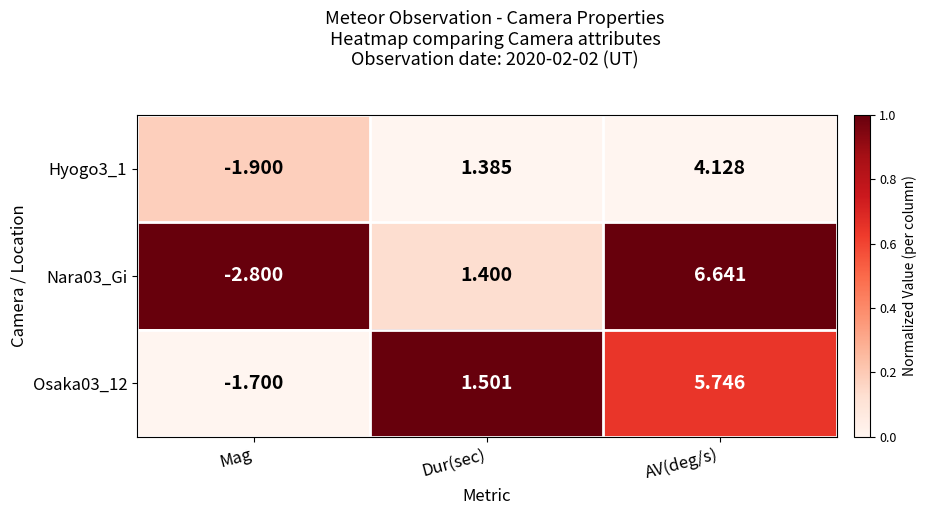

At which category does the chart reach its minimum across all series?

Mag